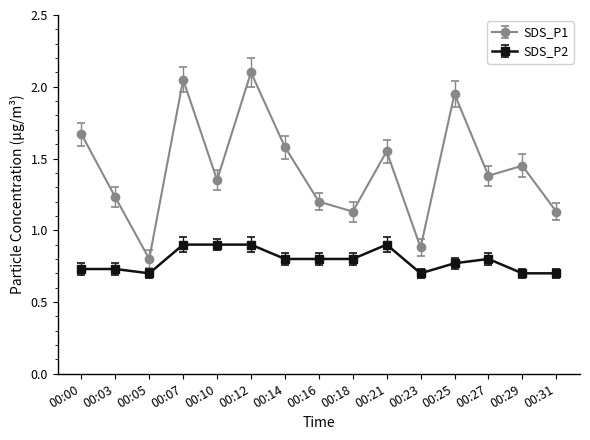

Is the value of SDS_P2 at 00:21 greater than the value of SDS_P1 at 00:16?

No